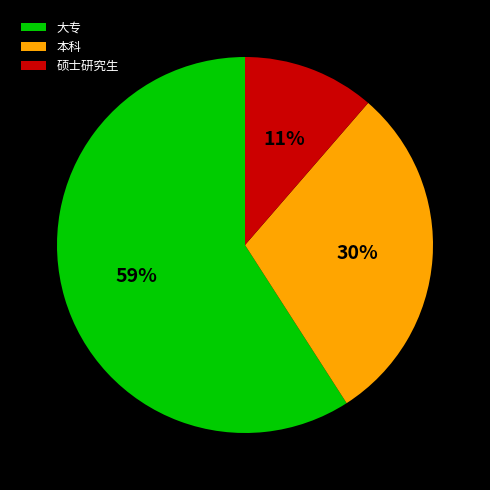

Does 大专 account for over 50% of the chart?

Yes